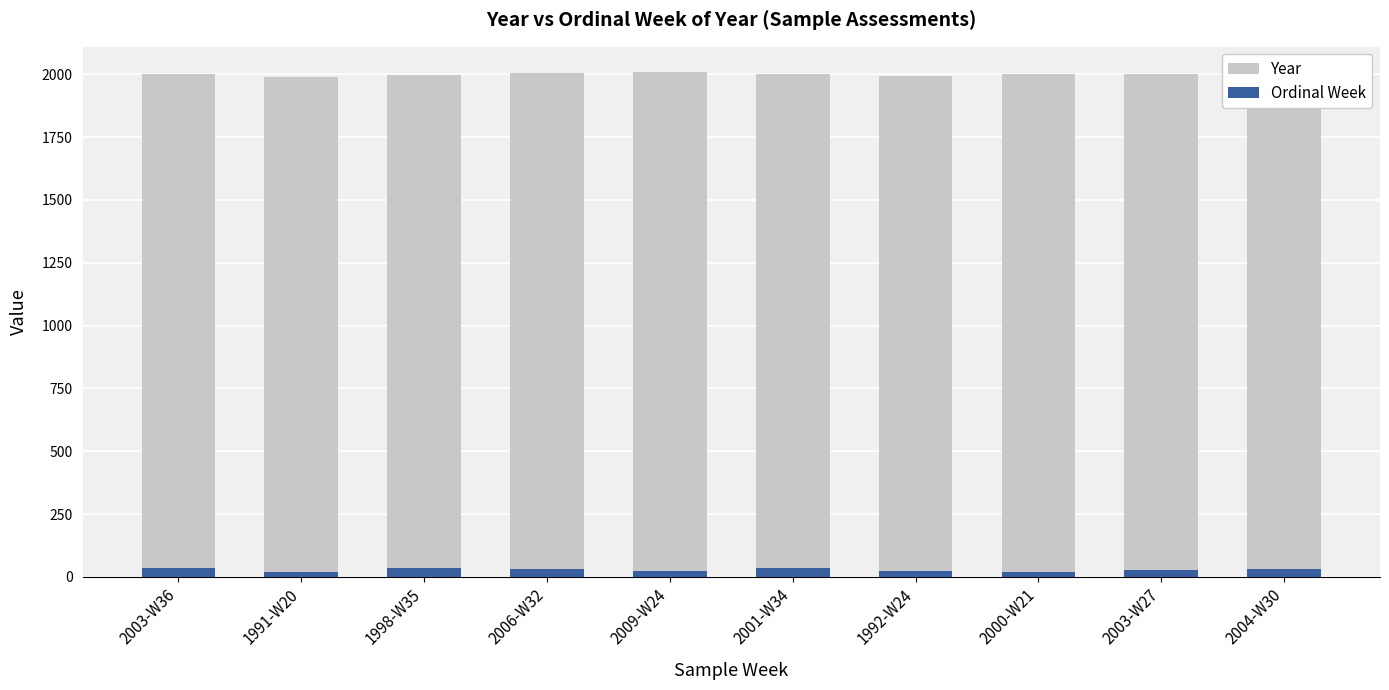

What is the difference between the highest and lowest values at 2009-W24?

1985